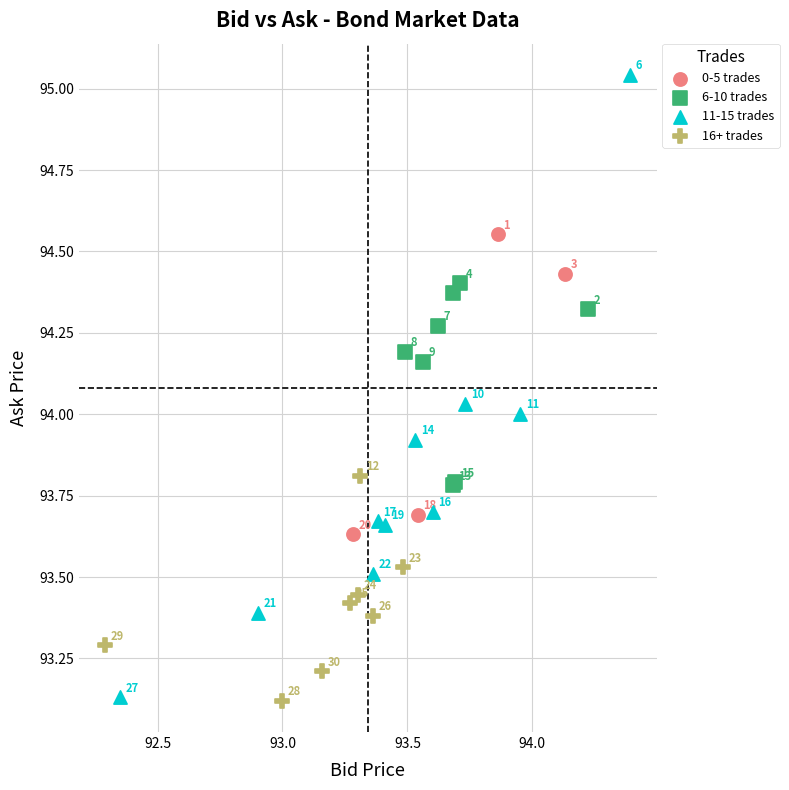

Which series reaches the minimum Y coordinate?

16+ trades